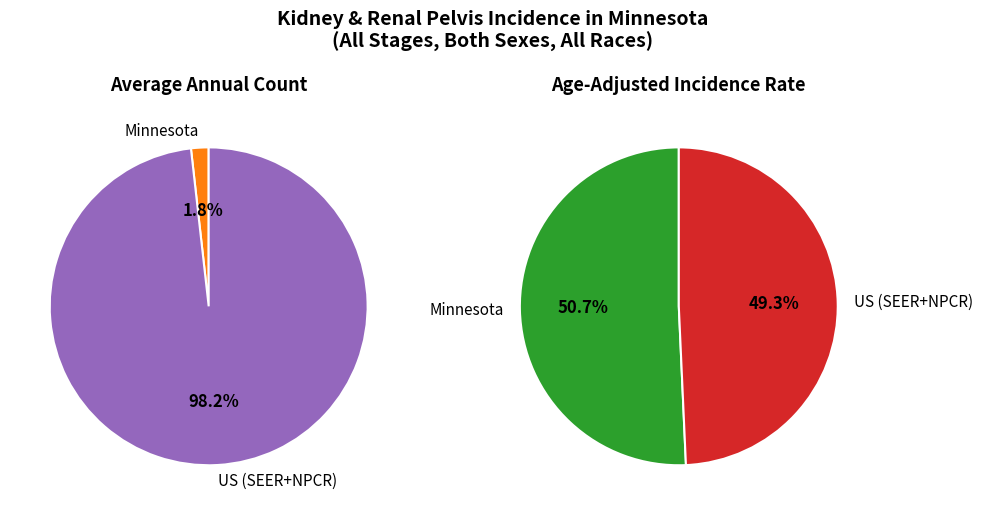

Is Minnesota the majority of the pie?

No